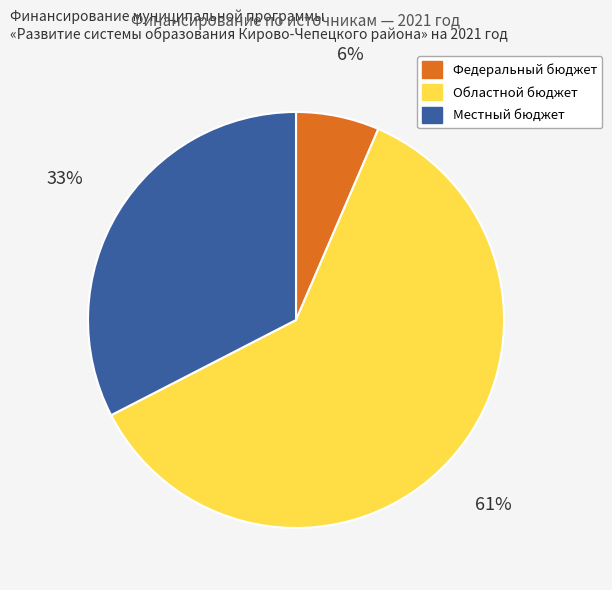

Which slice is the smallest?

Федеральный бюджет